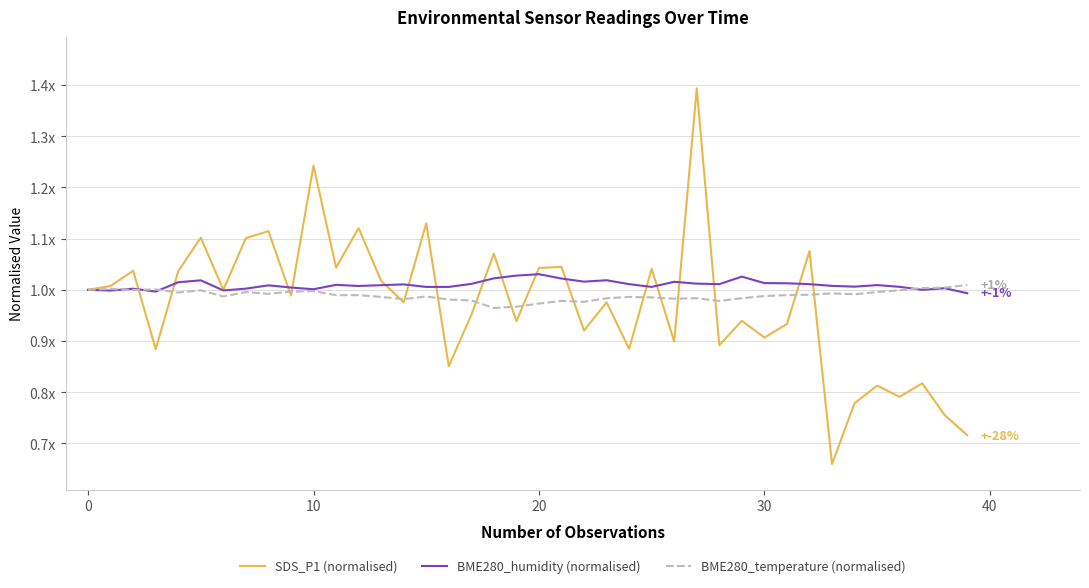

What is the label of the 10th point from the left?

9